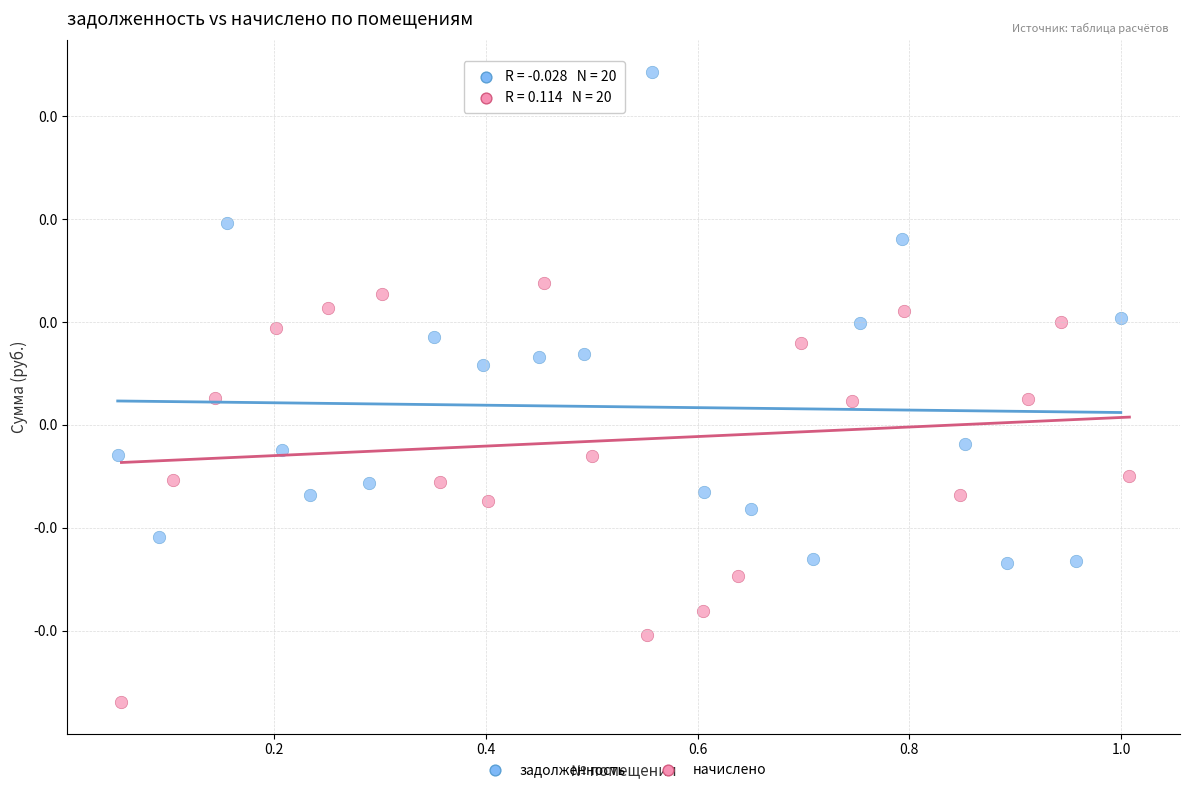

What are all the series names shown in the legend?

задолженность, начислено